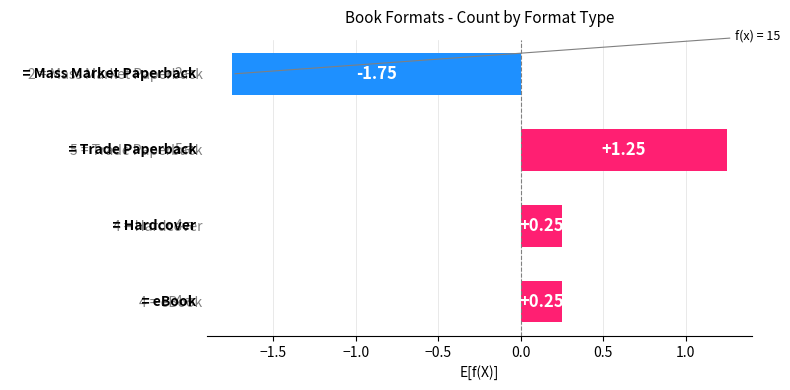

What is the difference between the maximum and minimum values?

3.0